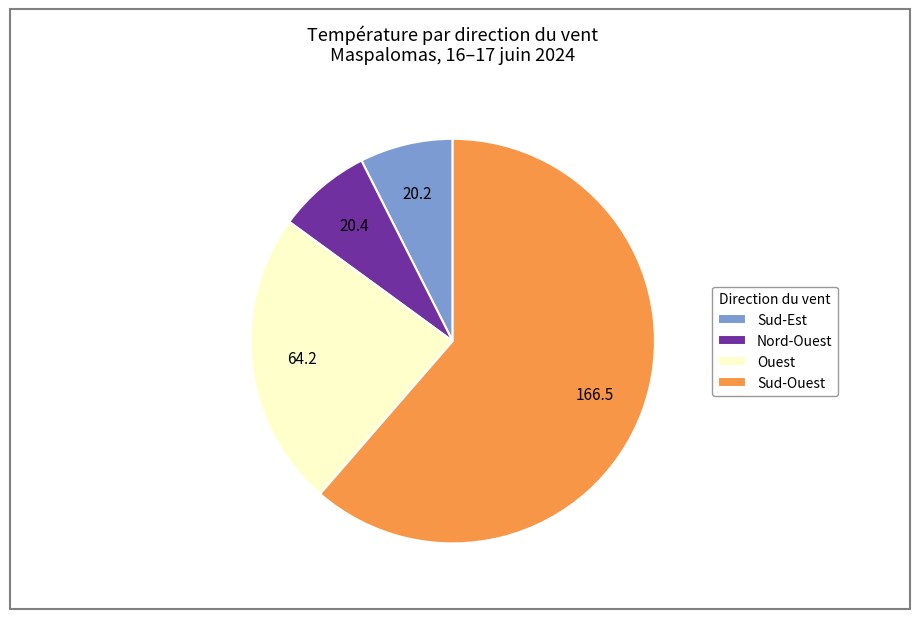

Combined, do Sud-Ouest and Ouest account for over 50%?

Yes